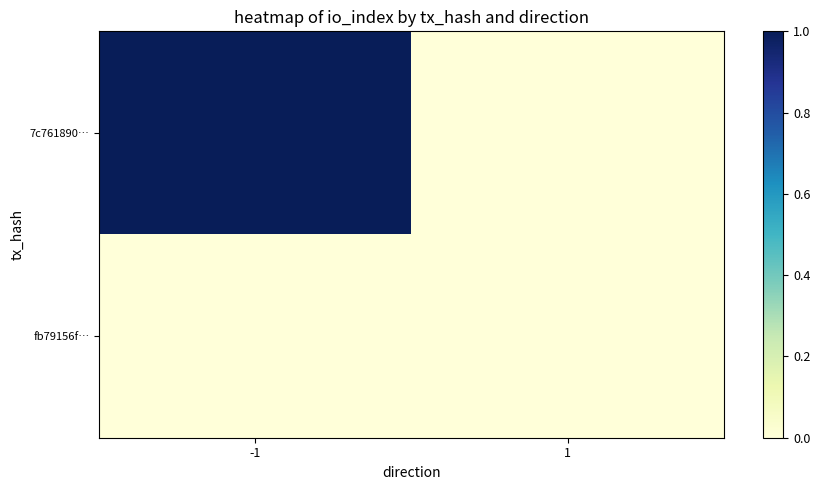

Rank the series by their average value, from lowest to highest.

fb79156f…, 7c761890…